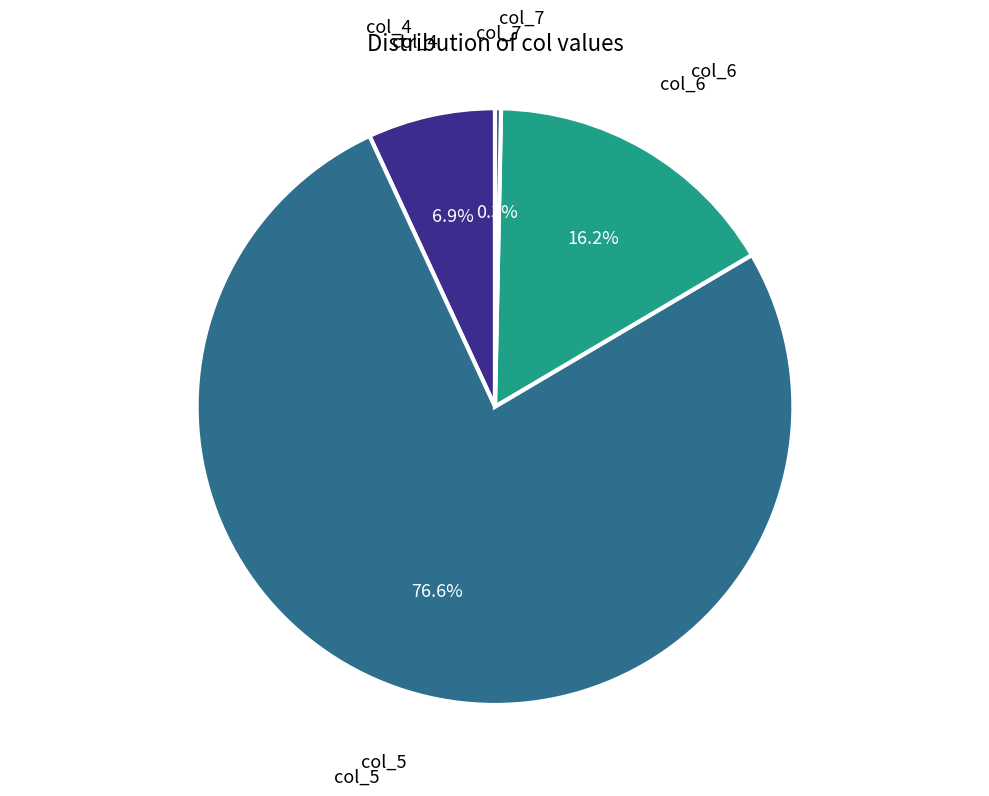

Is the sum of col_7 and col_6 greater than half?

No